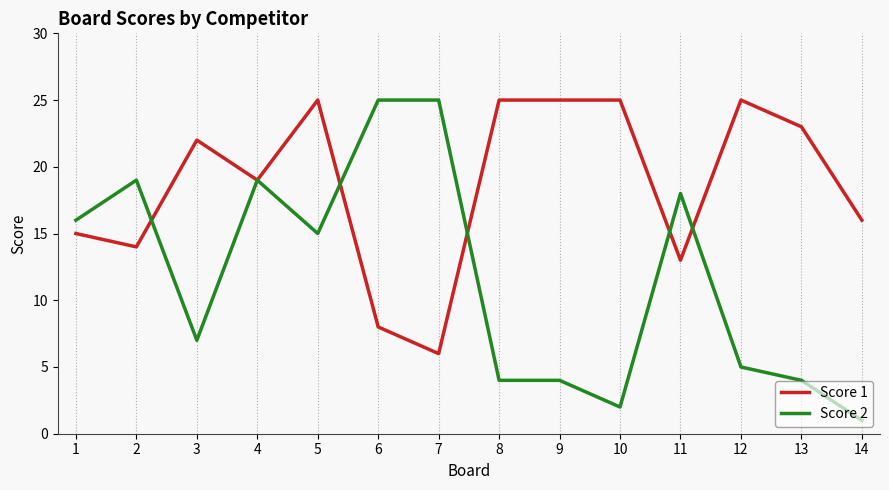

Where is Score 2 nearest to the value 13?

5